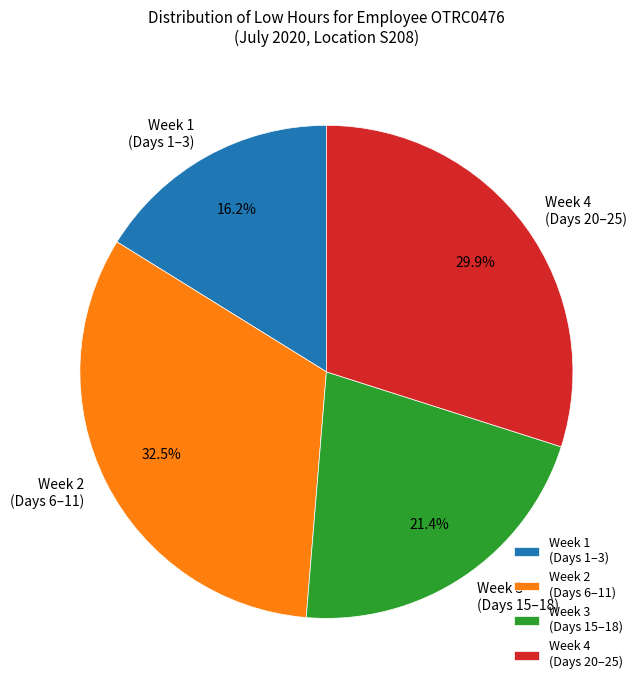

What percentage do Week 2 (Days 6–11) and Week 1 (Days 1–3) together represent?

48.7%